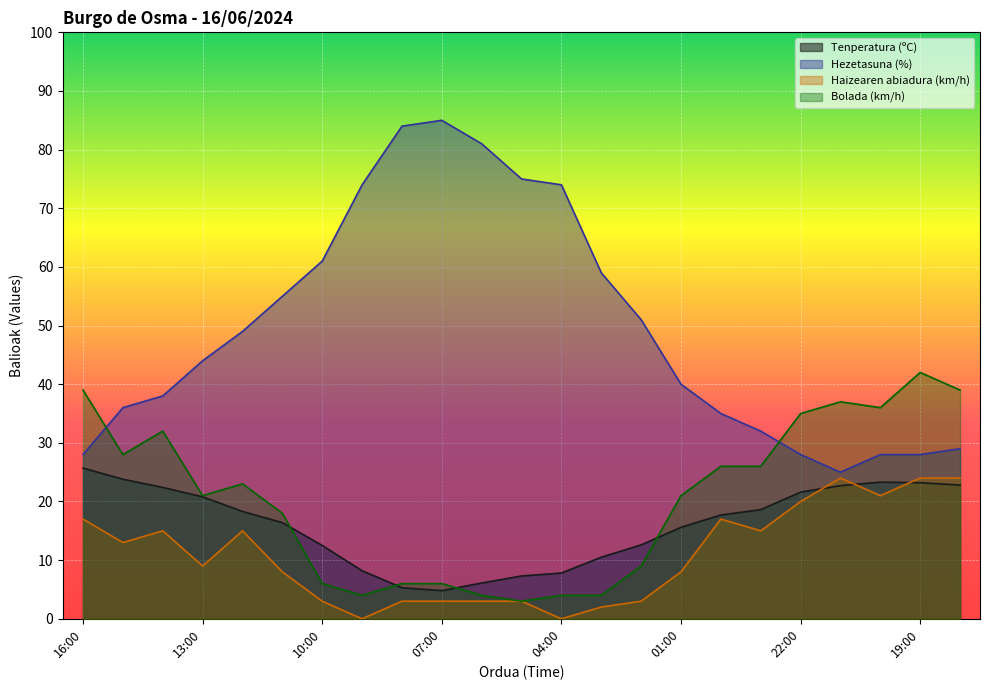

What is the total value across all series at 18:00?

114.8